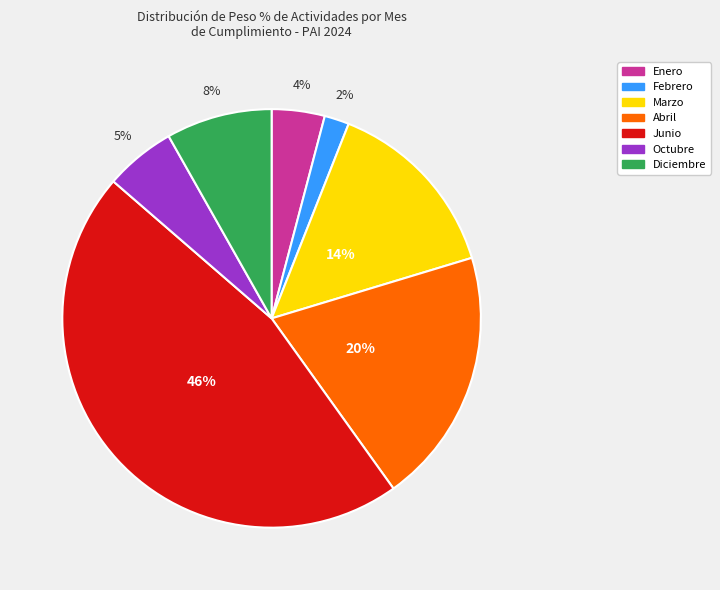

Between Enero and Junio, which is larger?

Junio